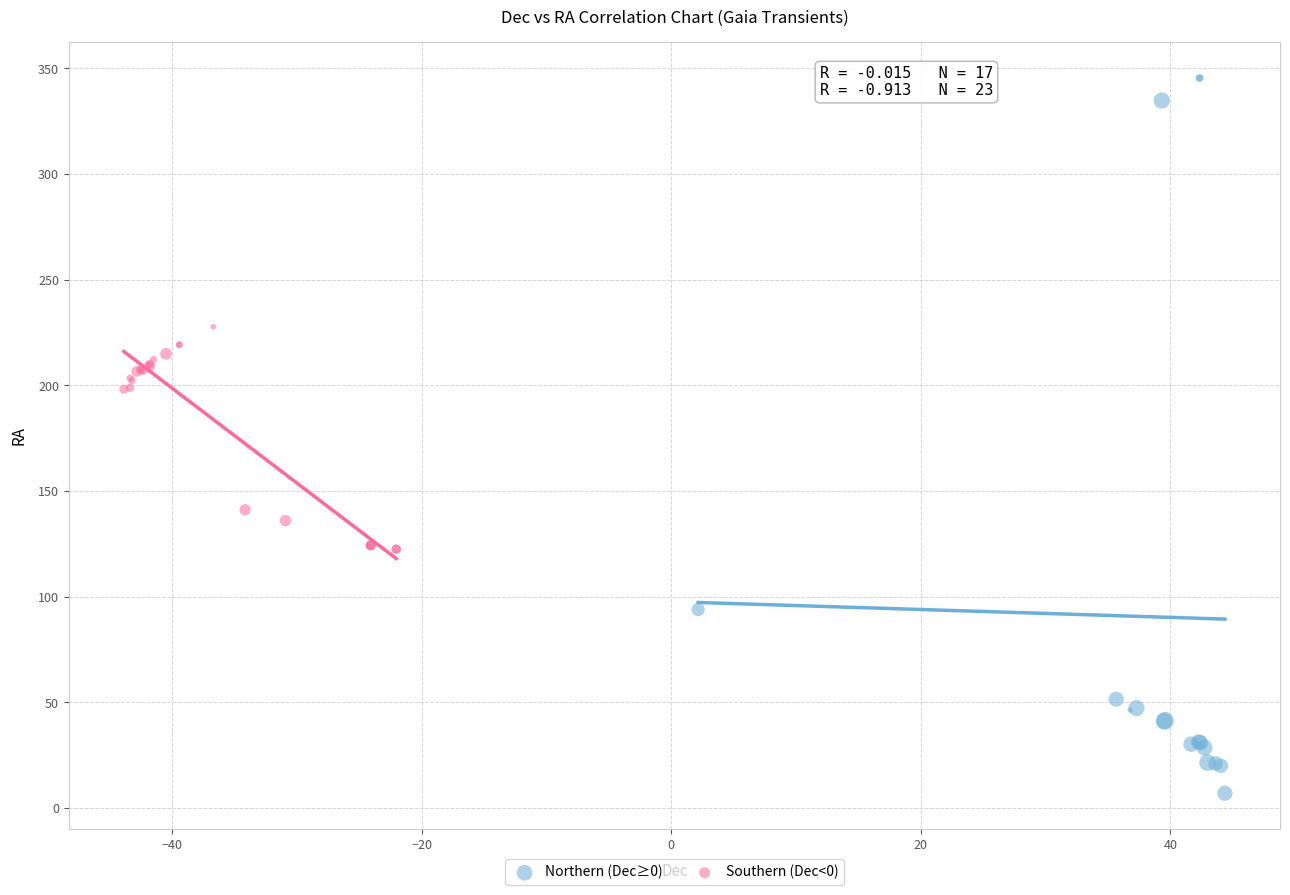

Which series contains the highest Y value?

Northern (Dec≥0)